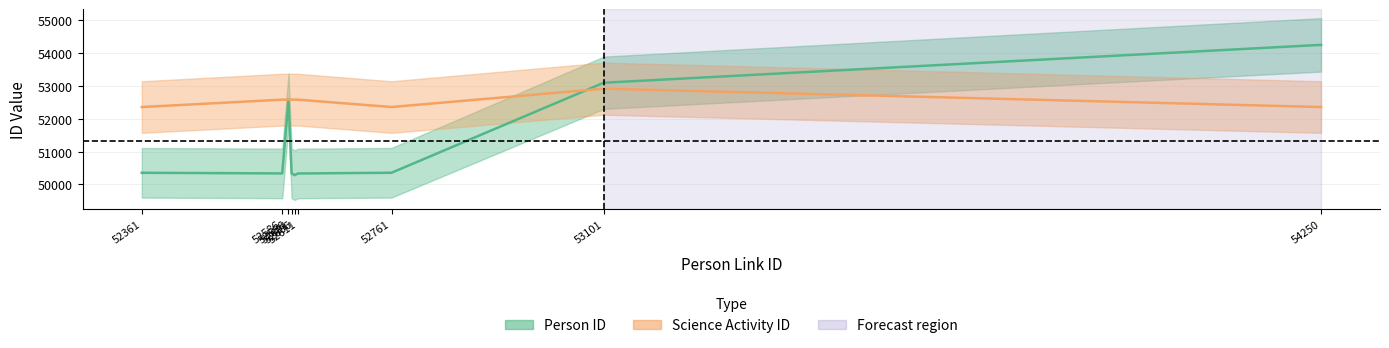

List the series in order of their overall mean, lowest first.

Person ID, Science Activity ID